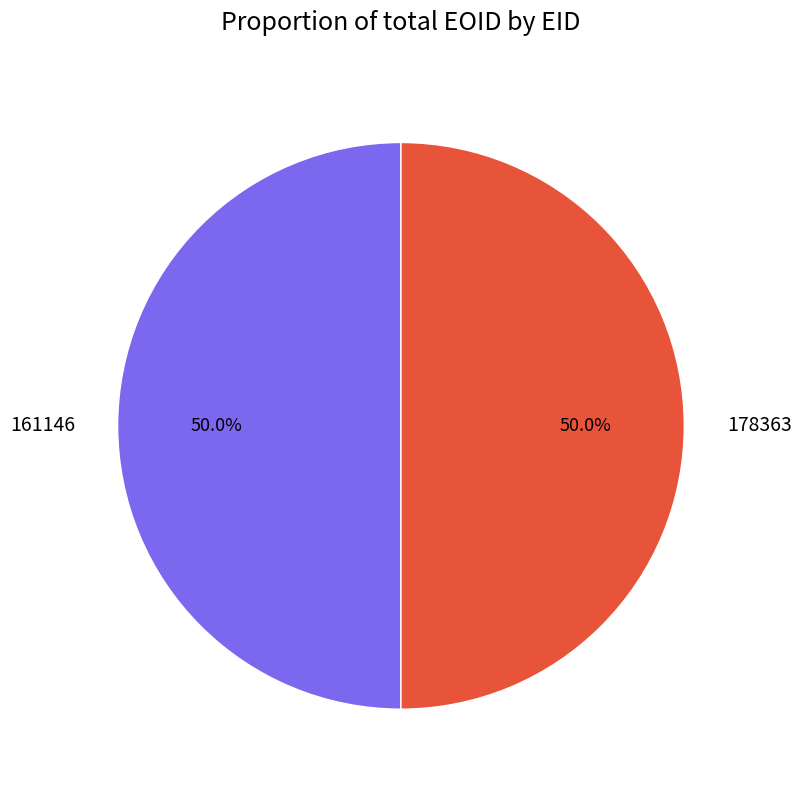

True or false: 178363 accounts for 50% of the total.

True